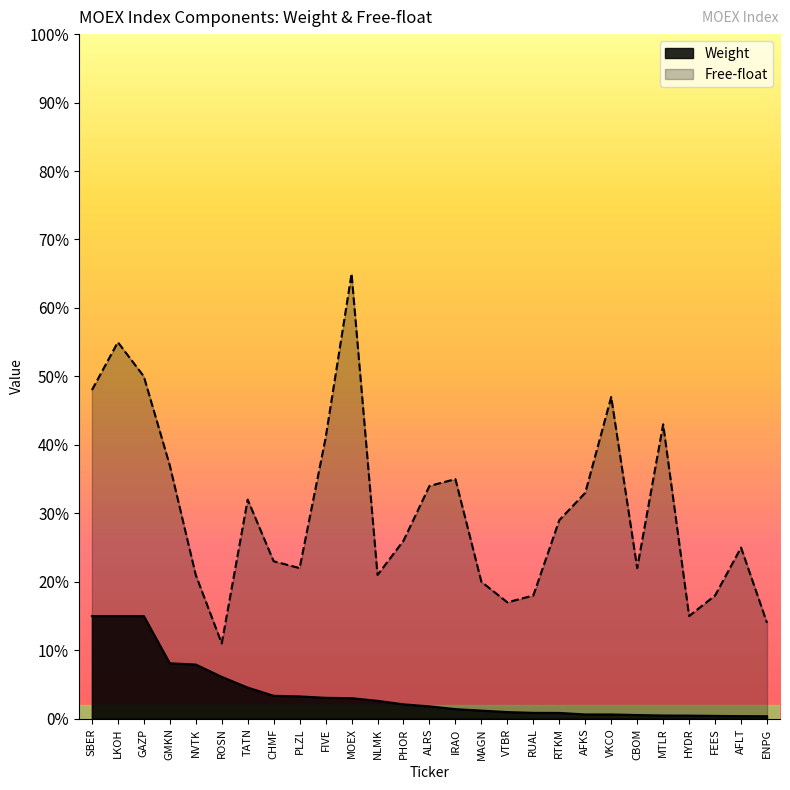

Reading right to left, list all the values displayed in this chart.

Weight: ENPG=0.0	AFLT=0.0	FEES=0.0	HYDR=0.0	MTLR=0.0	CBOM=0.0	VKCO=0.0	AFKS=0.0	RTKM=0.0	RUAL=0.0	VTBR=0.0	MAGN=0.0	IRAO=0.0	ALRS=0.0	PHOR=0.0	NLMK=0.0	MOEX=0.0	FIVE=0.0	PLZL=0.0	CHMF=0.0	TATN=0.0	ROSN=0.1	NVTK=0.1	GMKN=0.1	GAZP=0.1	LKOH=0.1	SBER=0.1
Free-float: ENPG=0.1	AFLT=0.2	FEES=0.2	HYDR=0.1	MTLR=0.4	CBOM=0.2	VKCO=0.5	AFKS=0.3	RTKM=0.3	RUAL=0.2	VTBR=0.2	MAGN=0.2	IRAO=0.3	ALRS=0.3	PHOR=0.3	NLMK=0.2	MOEX=0.7	FIVE=0.4	PLZL=0.2	CHMF=0.2	TATN=0.3	ROSN=0.1	NVTK=0.2	GMKN=0.4	GAZP=0.5	LKOH=0.6	SBER=0.5